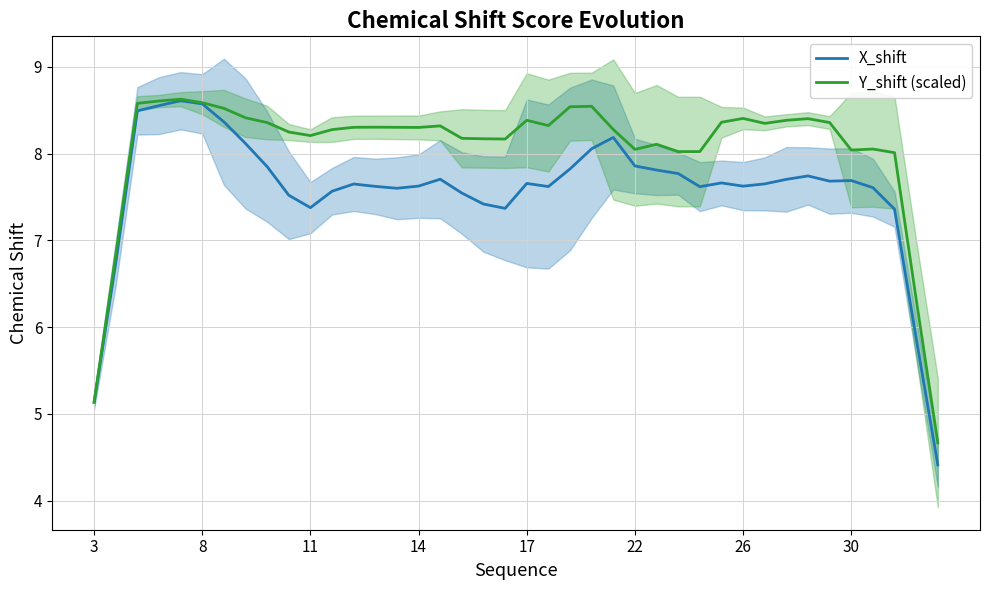

What are all the series names shown in the legend?

X_shift, Y_shift (scaled)